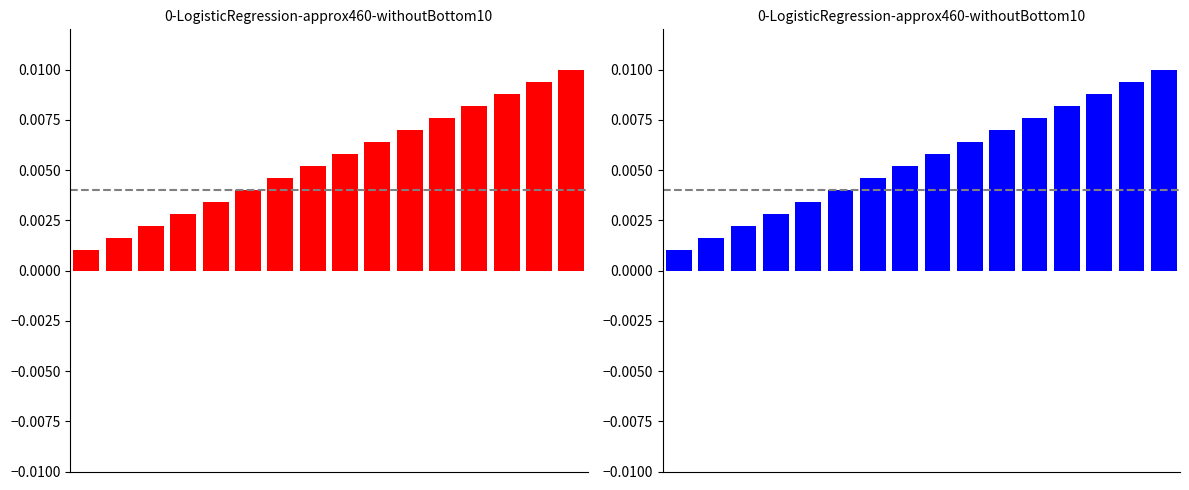

Reading left to right, extract all data points from this chart.

0=0.0	1=0.0	2=0.0	3=0.0	4=0.0	5=0.0	6=0.0	7=0.0	8=0.0	9=0.0	10=0.0	11=0.0	12=0.0	13=0.0	14=0.0	15=0.0